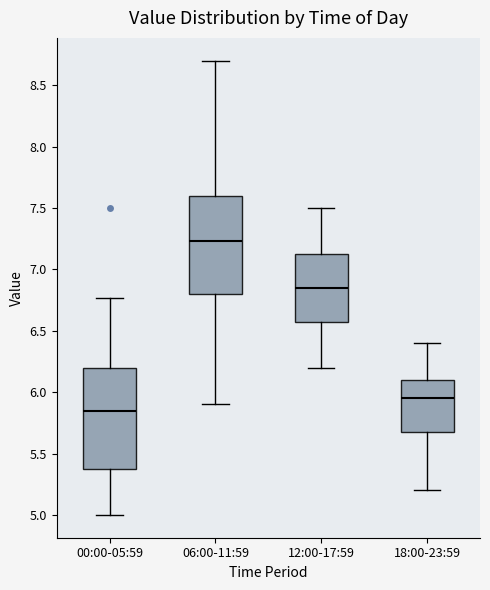

Reading left to right, read every box against the y-axis: the position of its median line, the range the box covers, and the ends of its whiskers. The values are not printed on the chart, so give them approximately, as read against the axis.

00:00-05:59: median 5.85, box 5.40 to 6.20, whiskers 5.00 to 6.75
06:00-11:59: median 7.25, box 6.80 to 7.60, whiskers 5.90 to 8.70
12:00-17:59: median 6.85, box 6.60 to 7.15, whiskers 6.20 to 7.50
18:00-23:59: median 5.95, box 5.70 to 6.10, whiskers 5.20 to 6.40